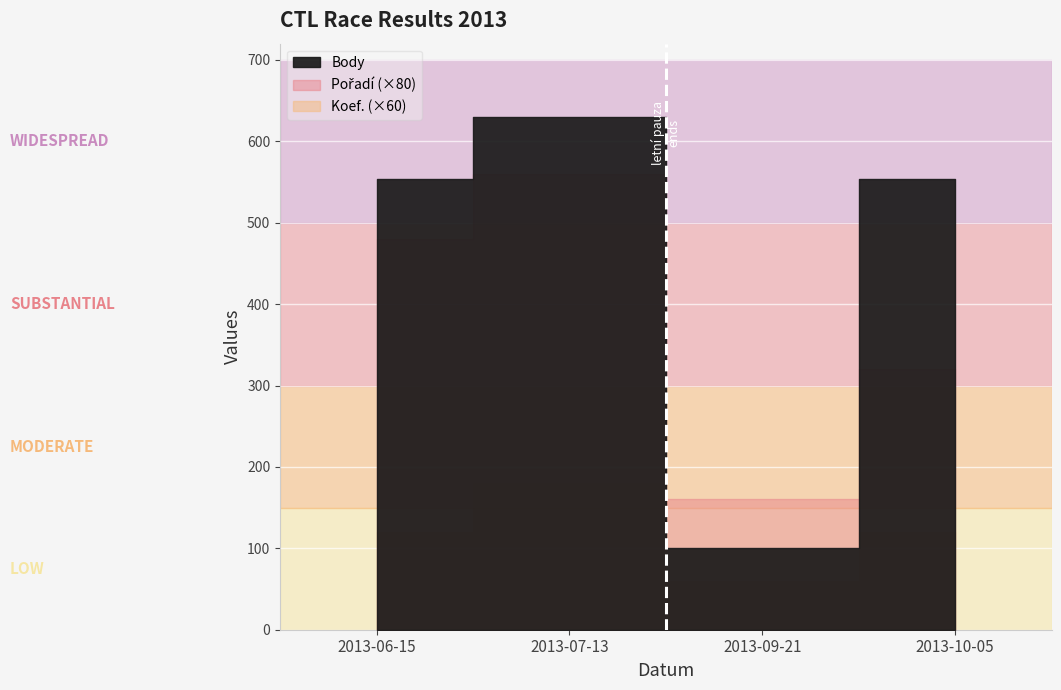

Rank the series at 2013-10-05 from lowest to highest value.

Koef., Pořadí, Body